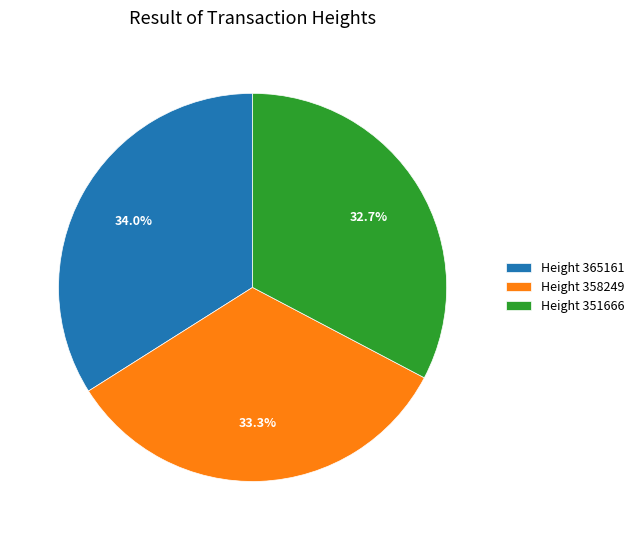

The Height 351666 slice represents 18% of the pie. True or false?

False